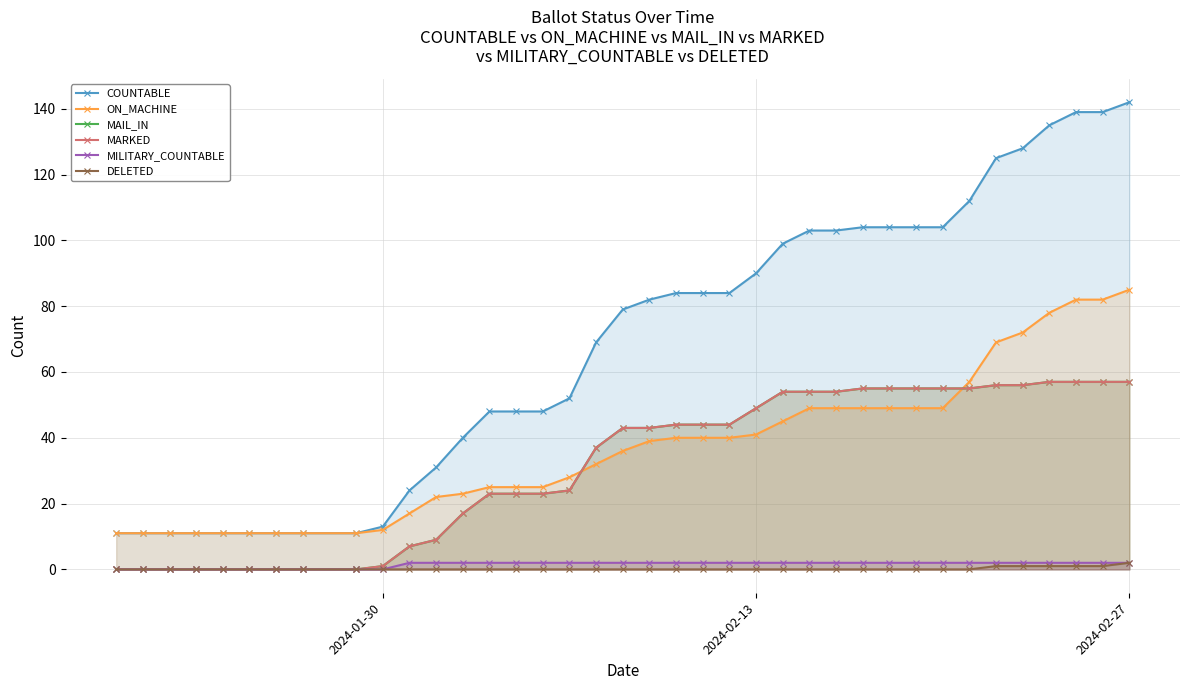

What is the lowest value of the COUNTABLE series?

11